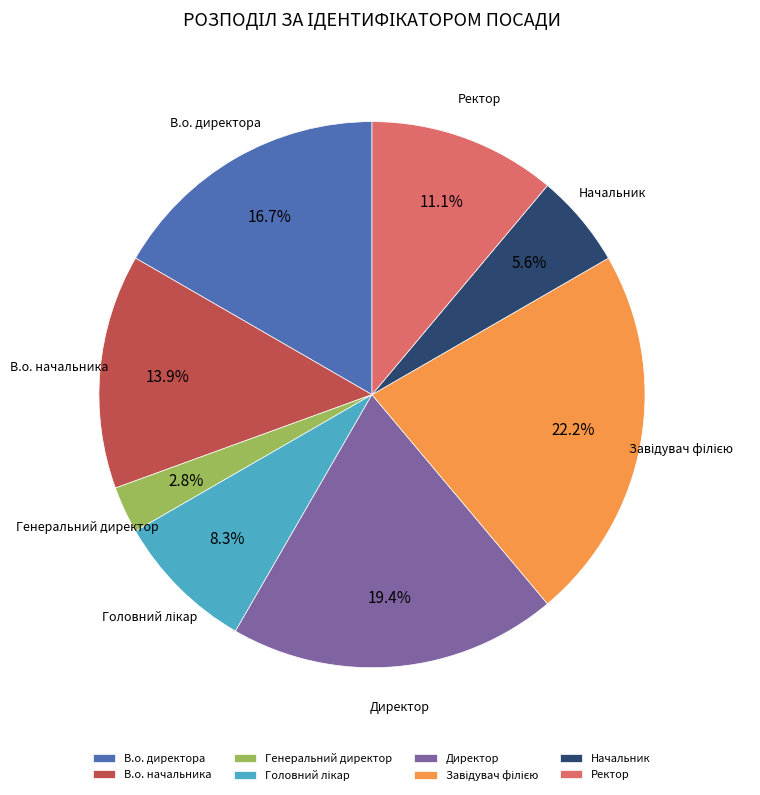

Combined, what portion of the pie is Начальник and Ректор?

16.7%